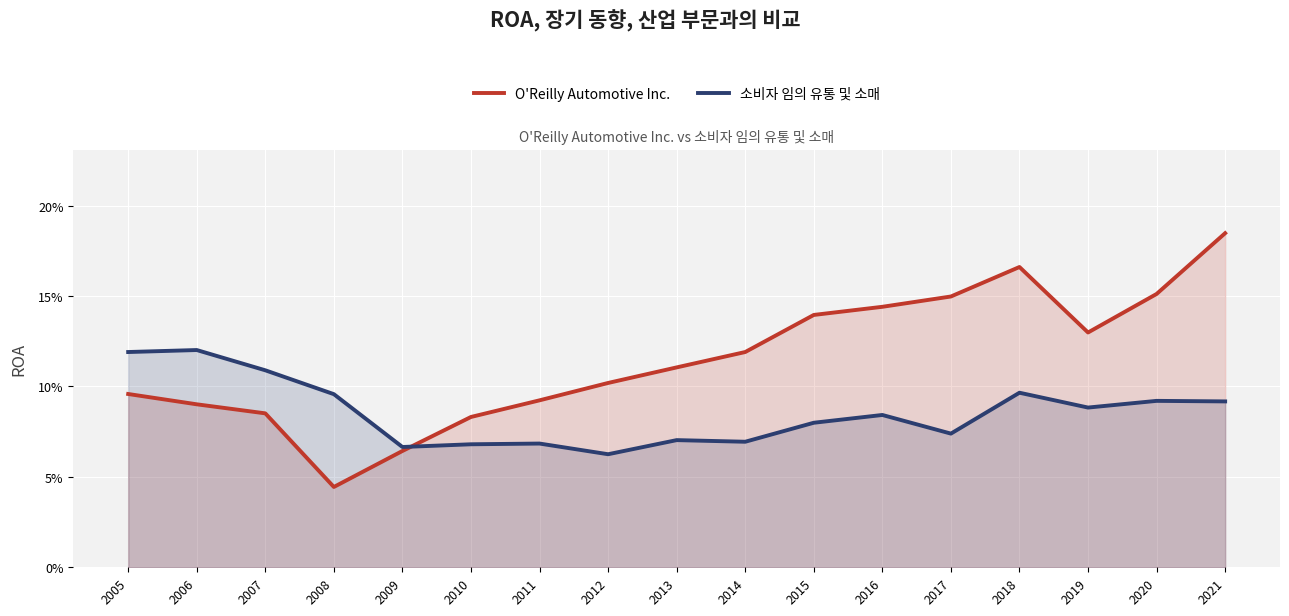

Which series has the largest total across all categories?

O'Reilly Automotive Inc.